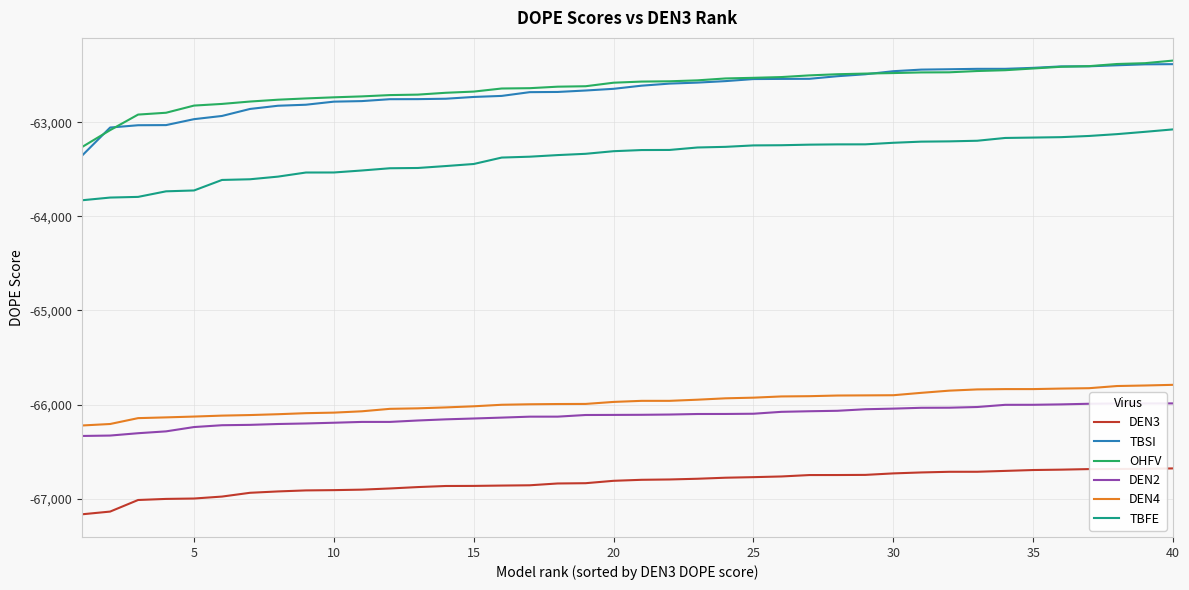

What is the lowest value of the DEN4 series?

-66222.5